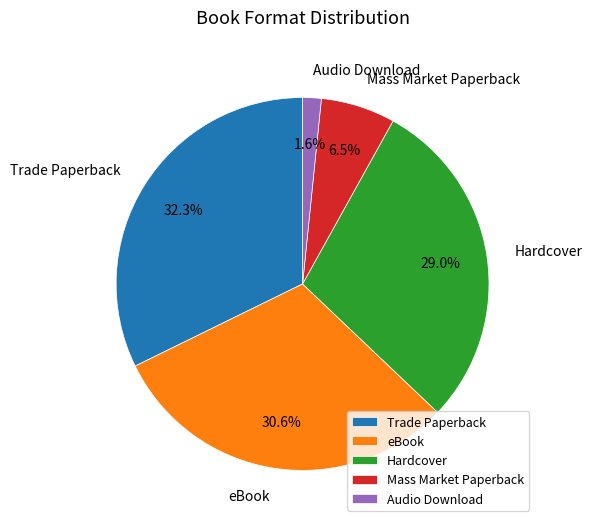

Do Hardcover and Trade Paperback together represent more than half of the pie?

Yes